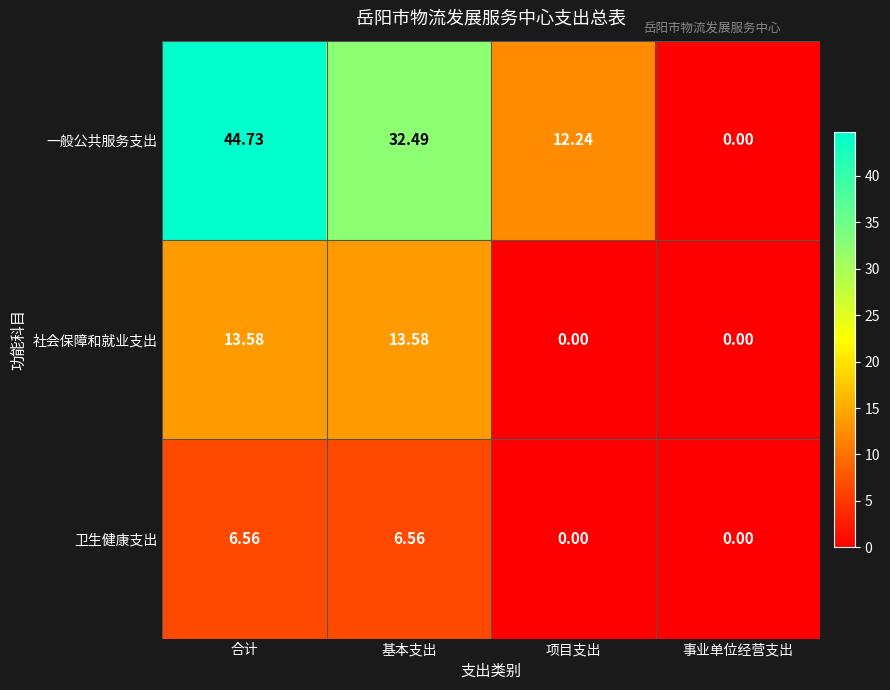

List the series in order of their peak value, highest first.

一般公共服务支出, 社会保障和就业支出, 卫生健康支出